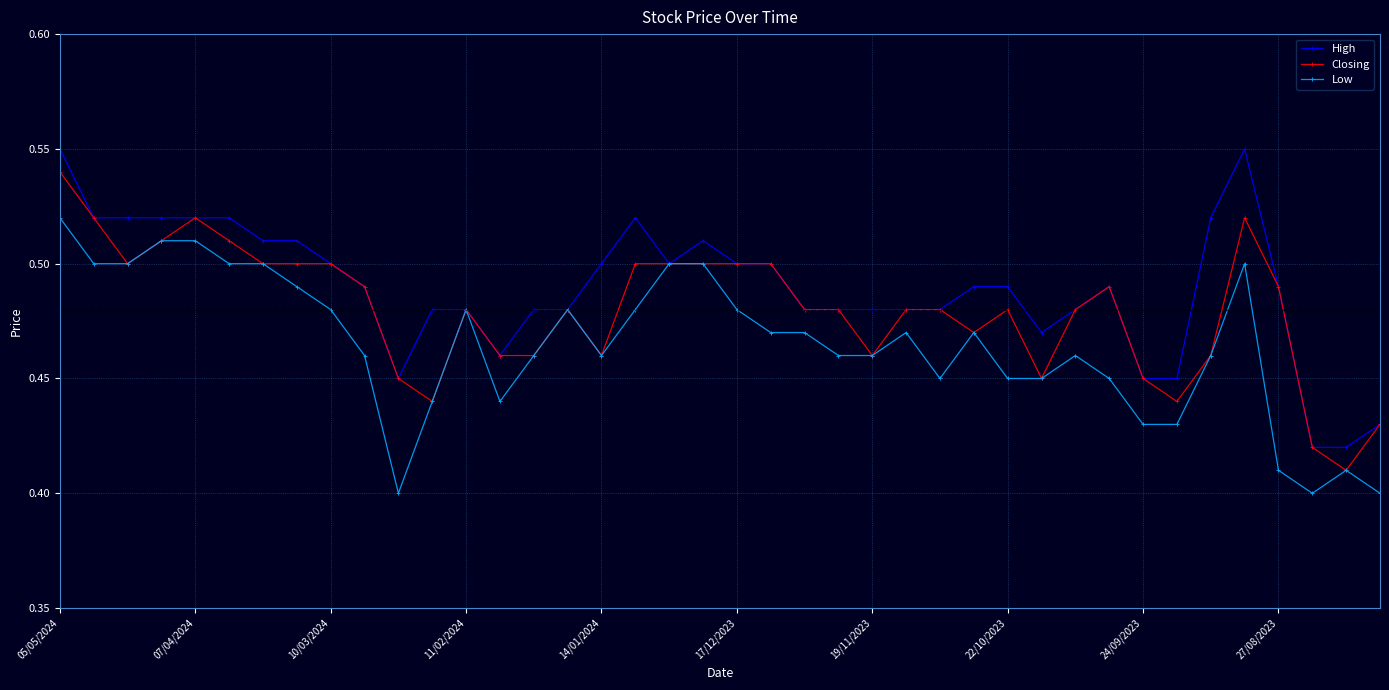

Count the High values in the range 0 to 1.

40